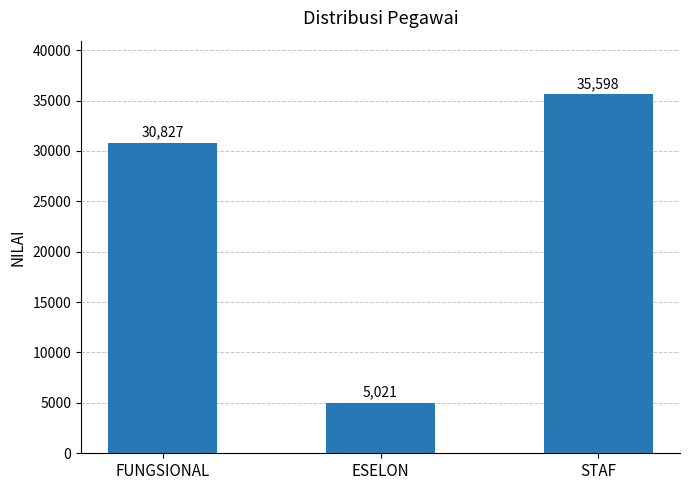

The chart shows a value of 5021 at ESELON. True or false?

True